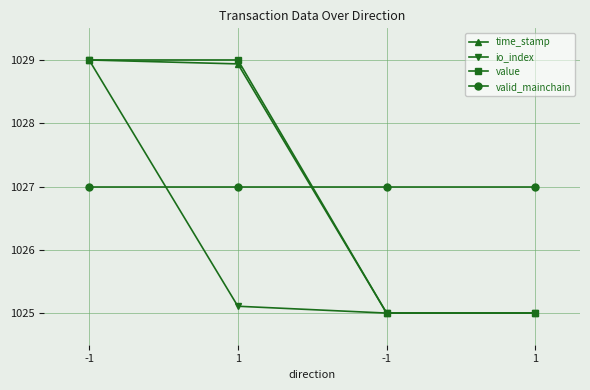

Count the number of categories in the chart.

4